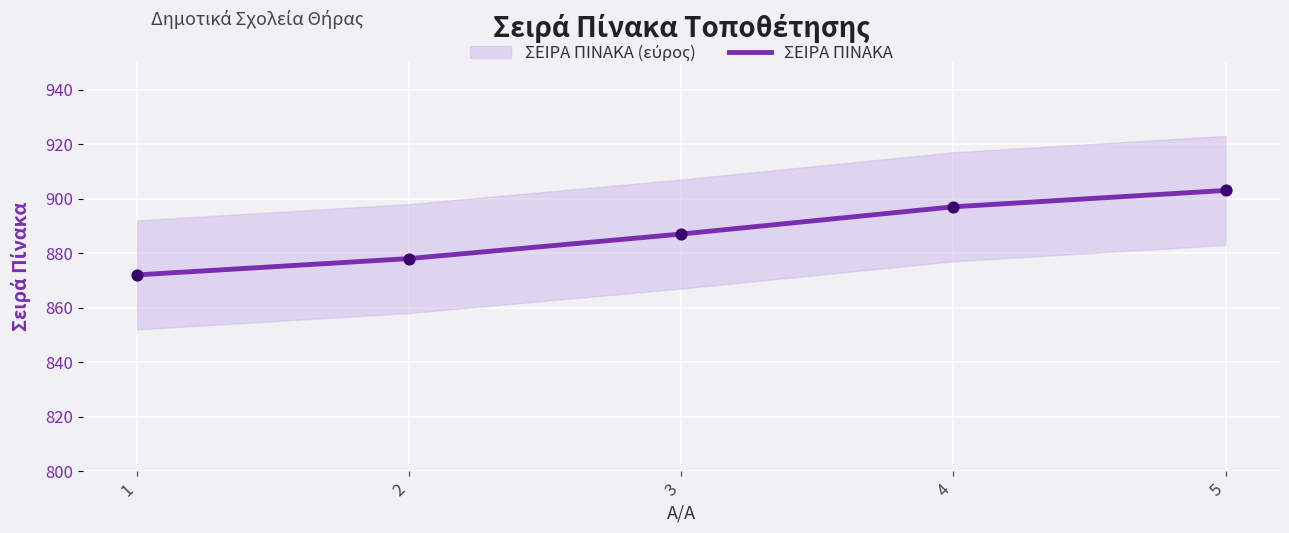

What is the ratio of the value at 5 to the value at 4?

1.0